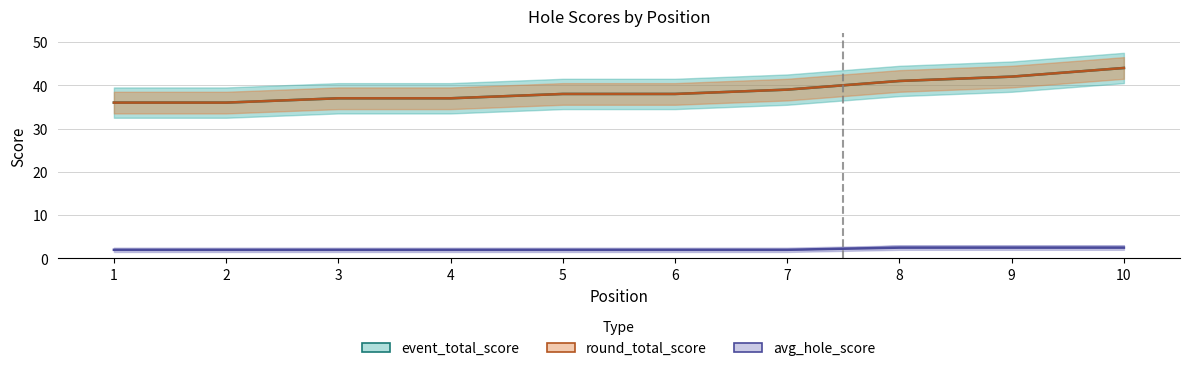

Does the chart have visible grid lines?

Yes